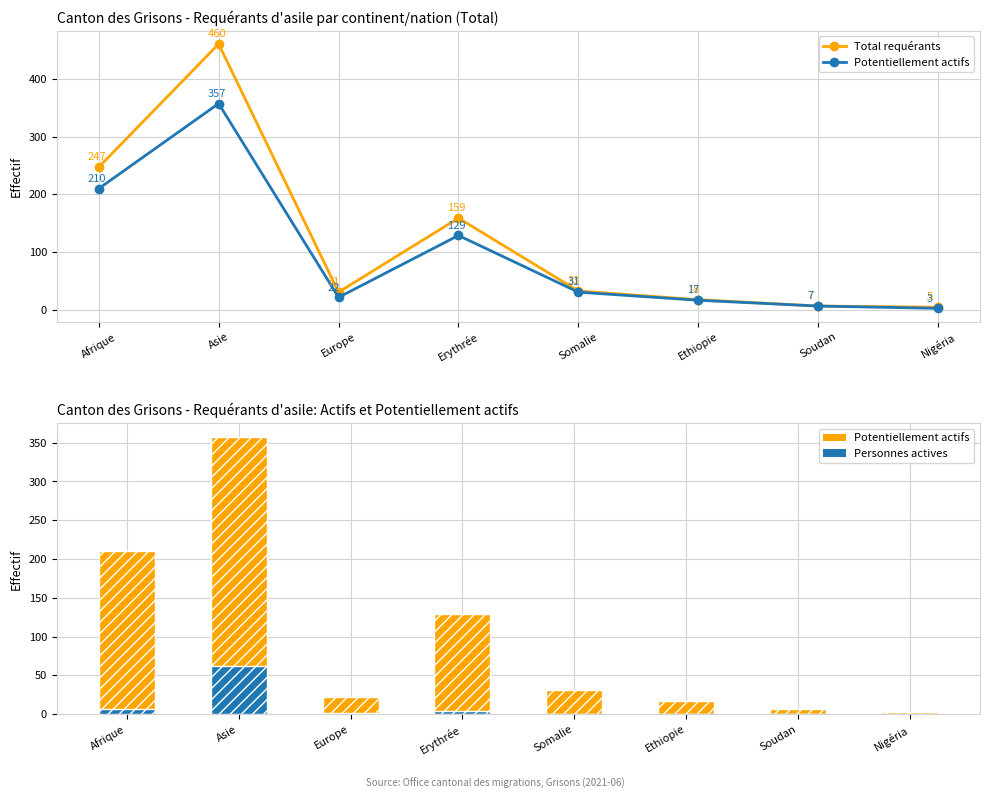

What is the value of the Total requérants bar at the 7th from the left?

7